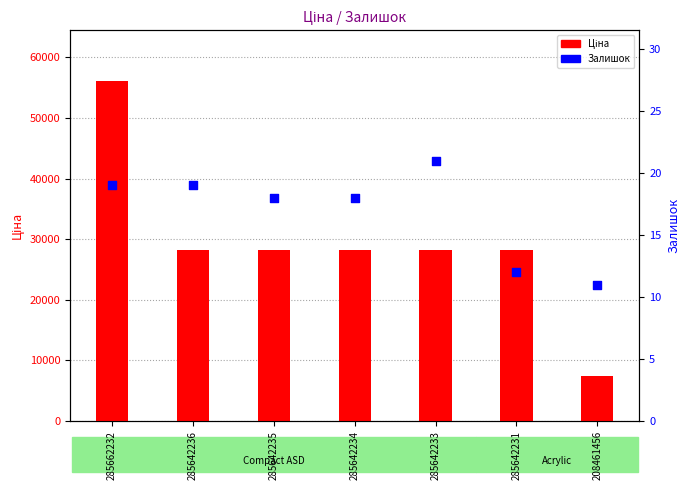

Is the value of Ціна at 285662232 greater than the value of Залишок at 285642235?

Yes